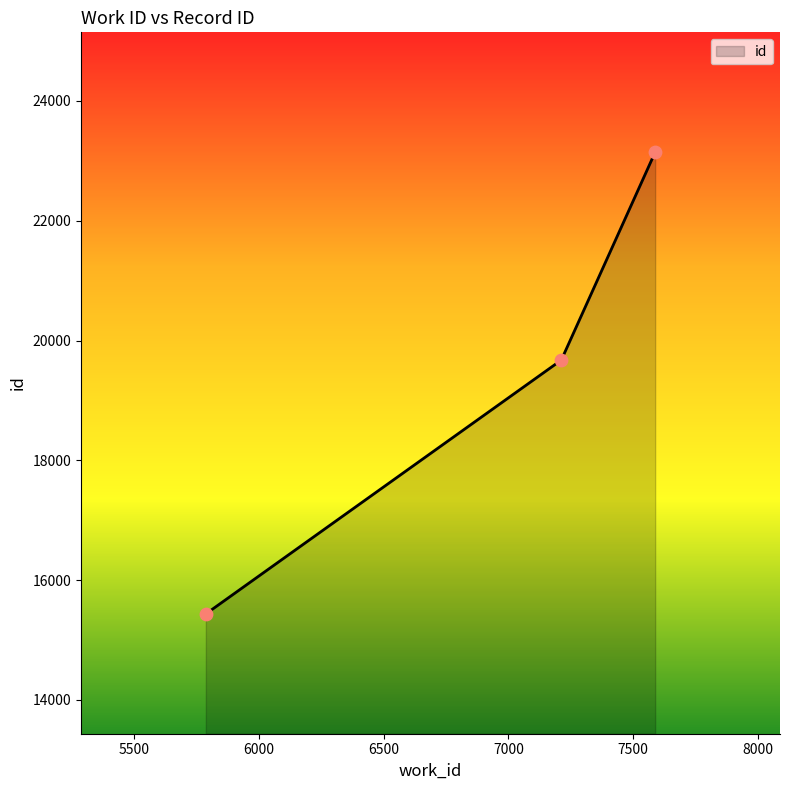

What is the maximum value shown in the chart?

23144